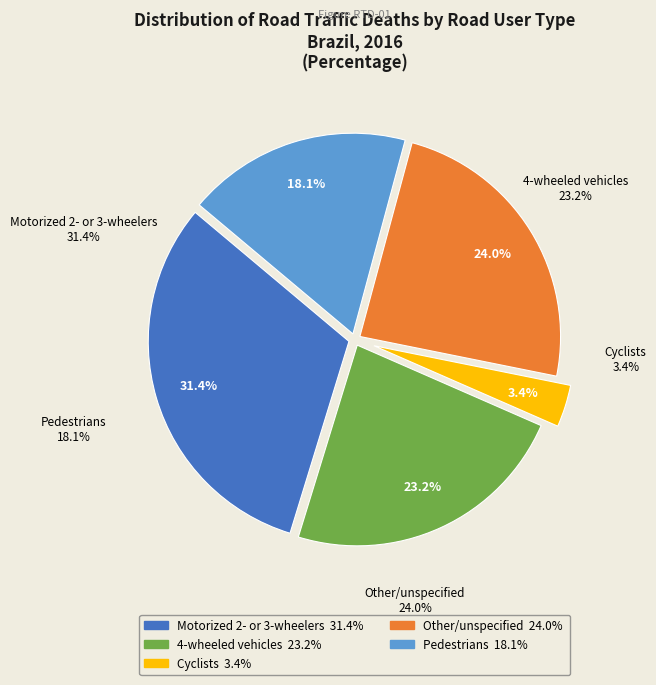

Combined, do Drivers/passengers of motorized 2- or 3-wheelers and Drivers/passengers of 4-wheeled vehicles account for over 50%?

Yes